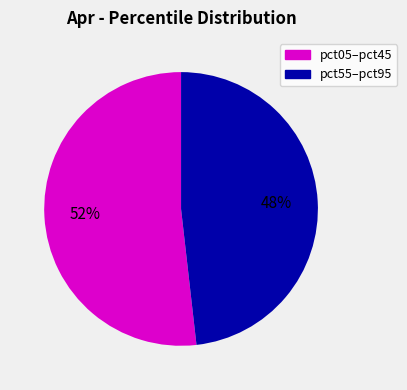

Is there a majority slice in this chart?

Yes